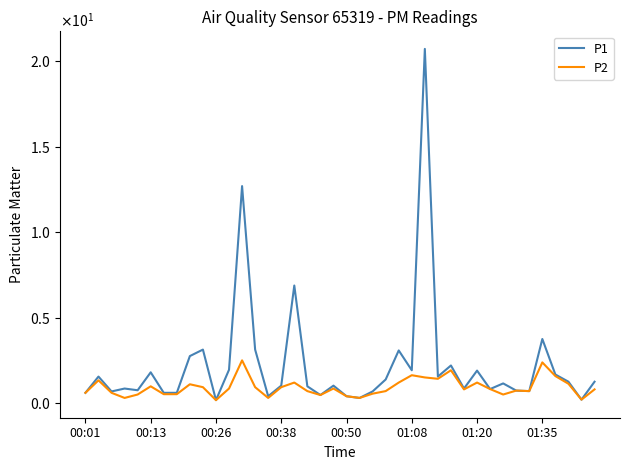

Is this an area chart (filled region under the line)?

No